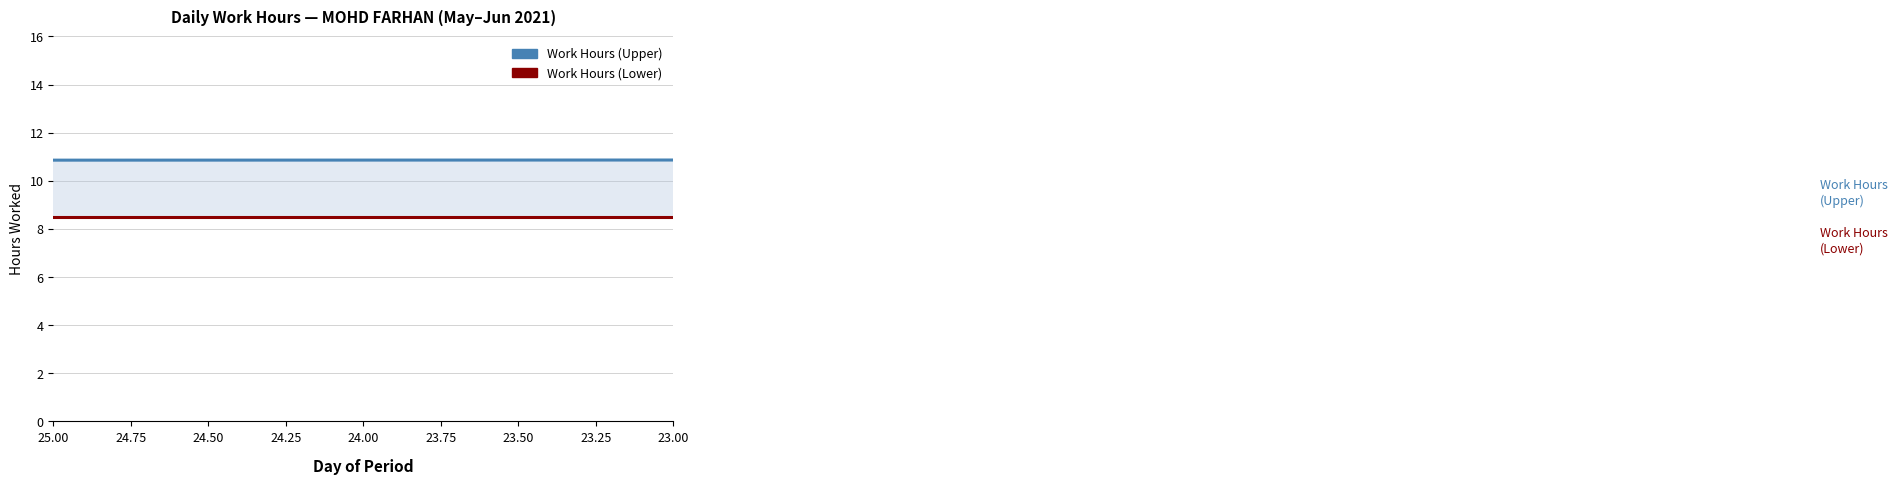

List the series in order of their peak value, lowest first.

Work Hours (Lower), Work Hours (Upper)